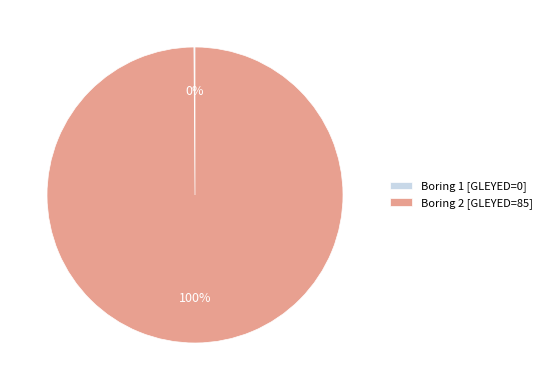

Does Boring 2 [GLEYED=85] account for over 50% of the chart?

Yes